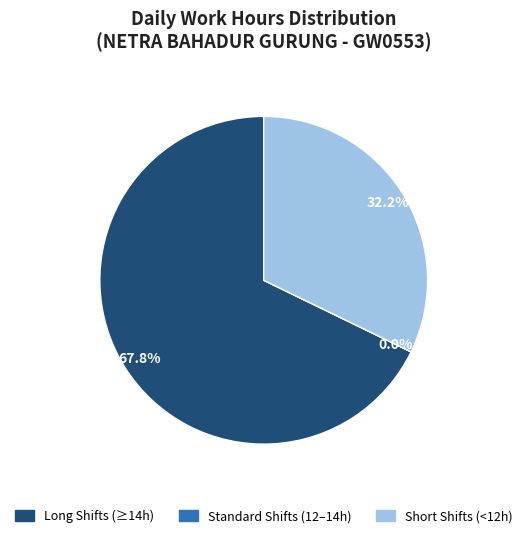

Is it true that Wed (7) is 1% of the pie?

False